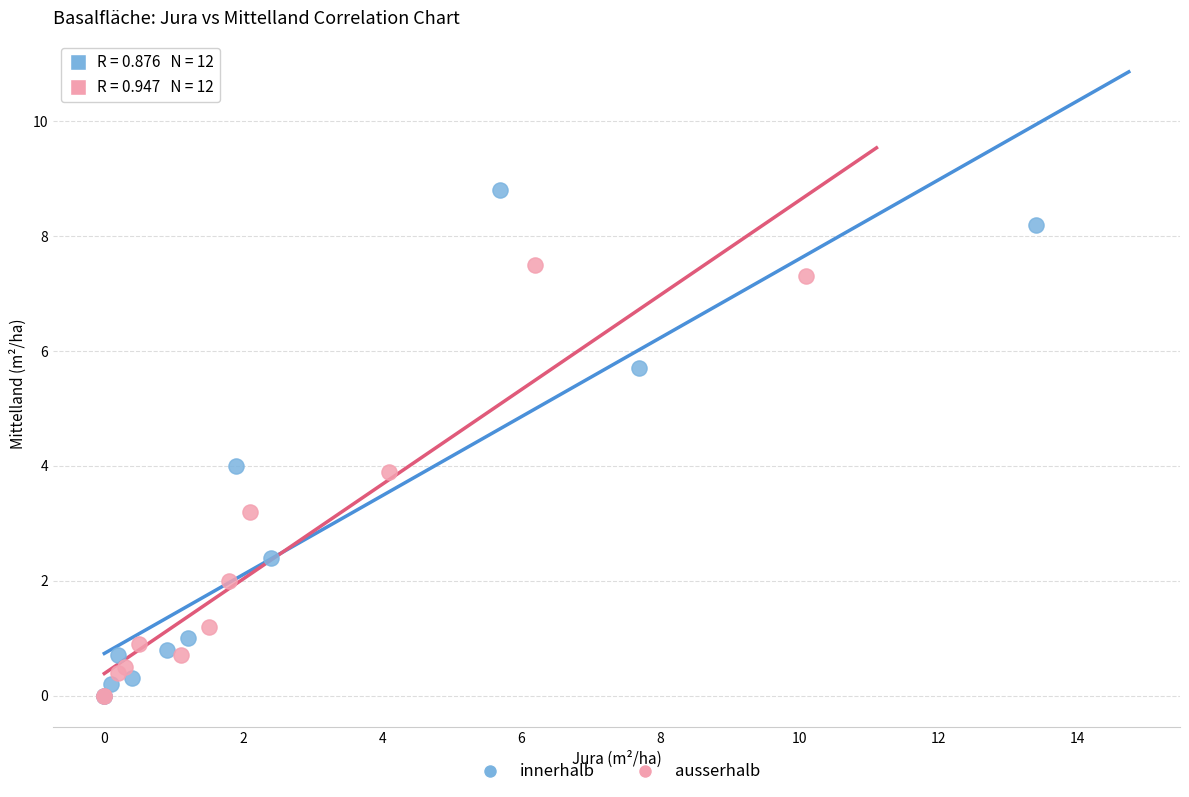

What are all the series names shown in the legend?

innerhalb, ausserhalb